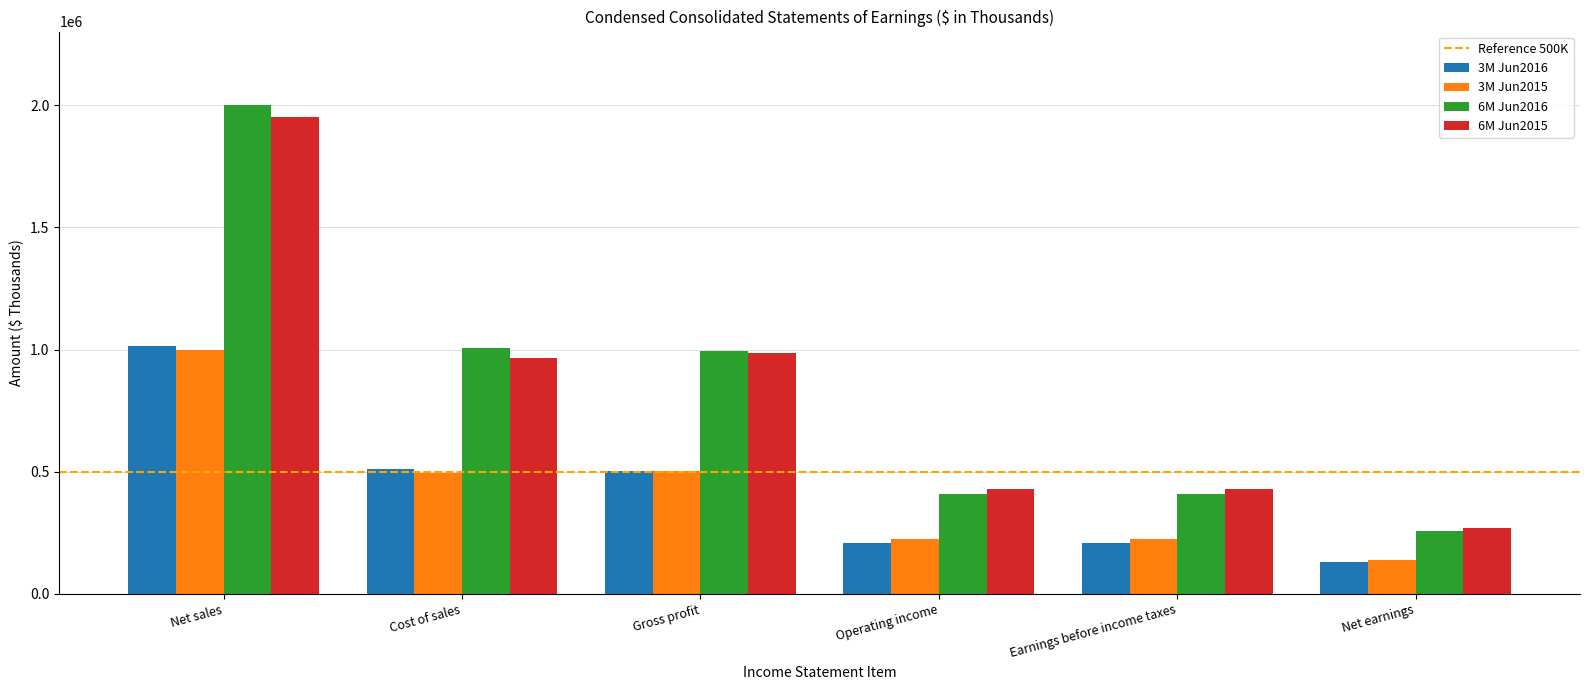

The 3M Jun2016 series shows 131521 at Net earnings. True or false?

True